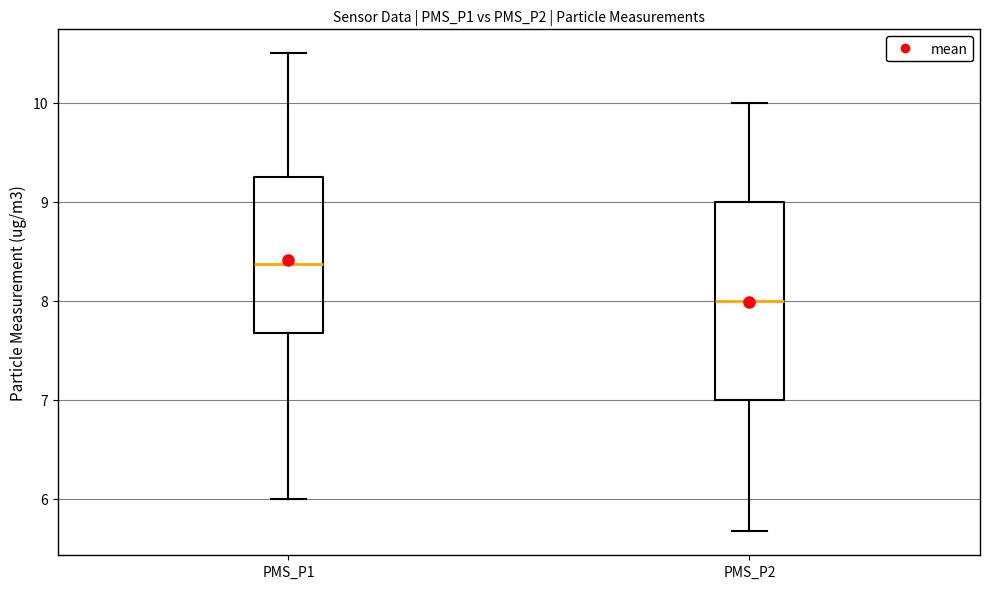

Where is the upper edge of the box for PMS_P1 on the y-axis? The values are not printed on the chart, so give them approximately, as read against the axis.

9.3